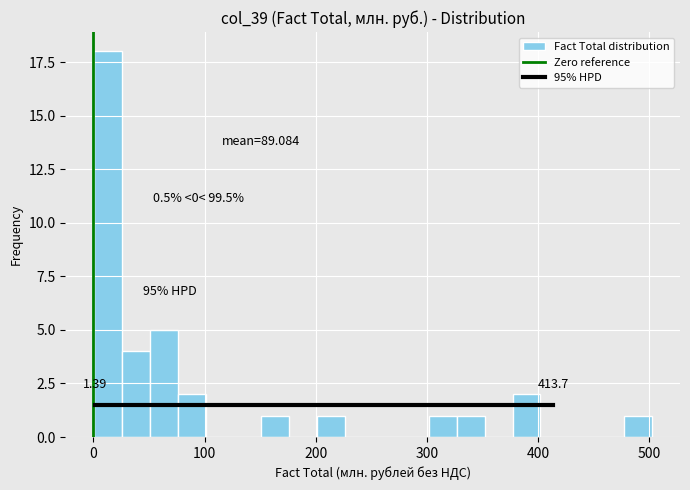

Read against the x-axis, roughly where is the centre of the tallest bar?

10